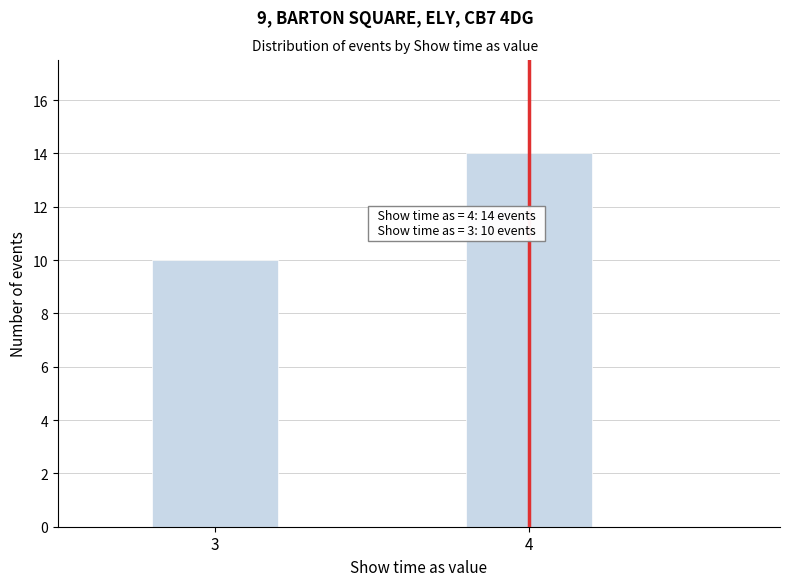

Reading right to left, list all the values displayed in this chart.

14	10